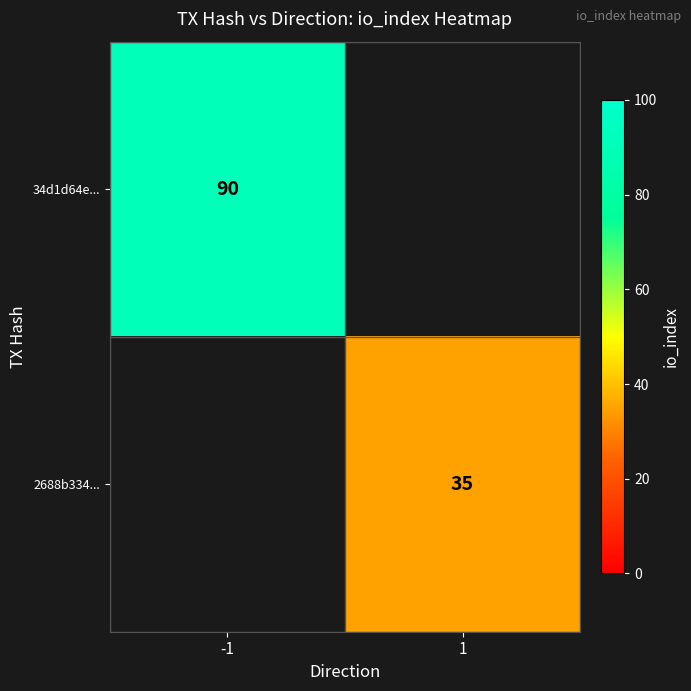

What is the greatest value displayed?

90.0